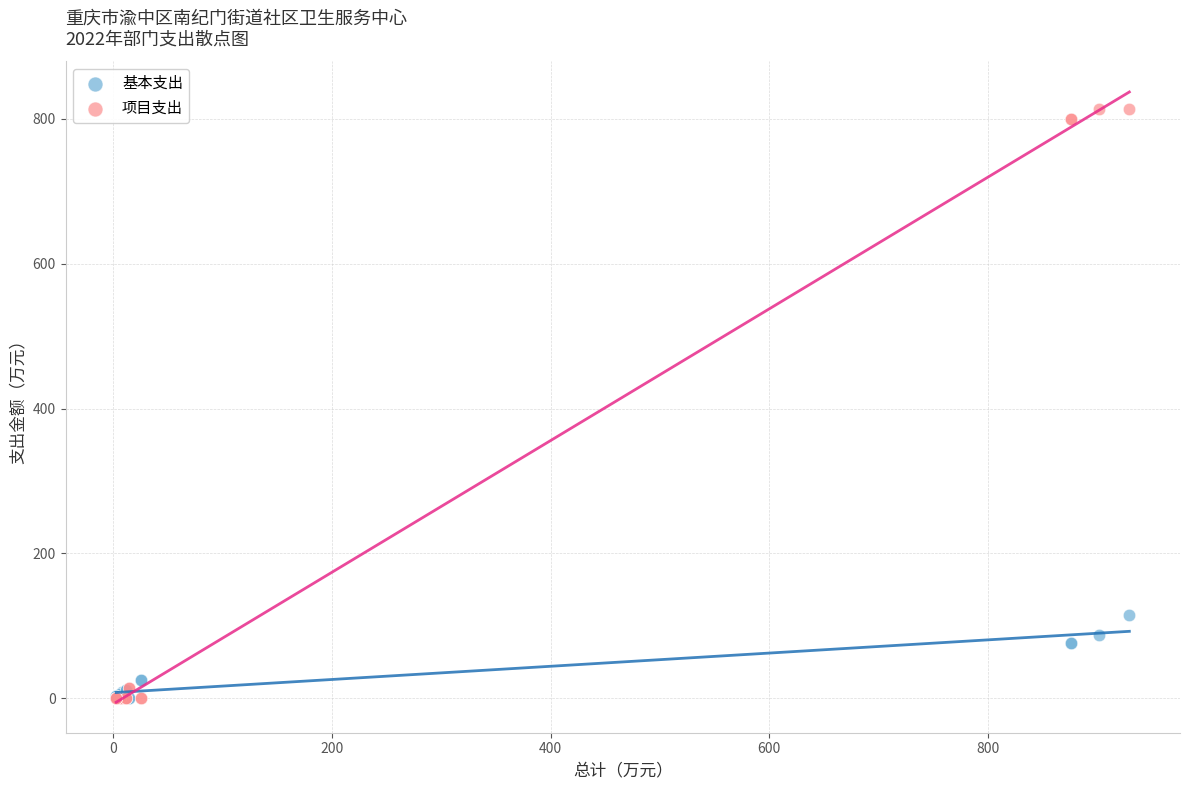

Across all series, what Y value is closest to 406?

115.5